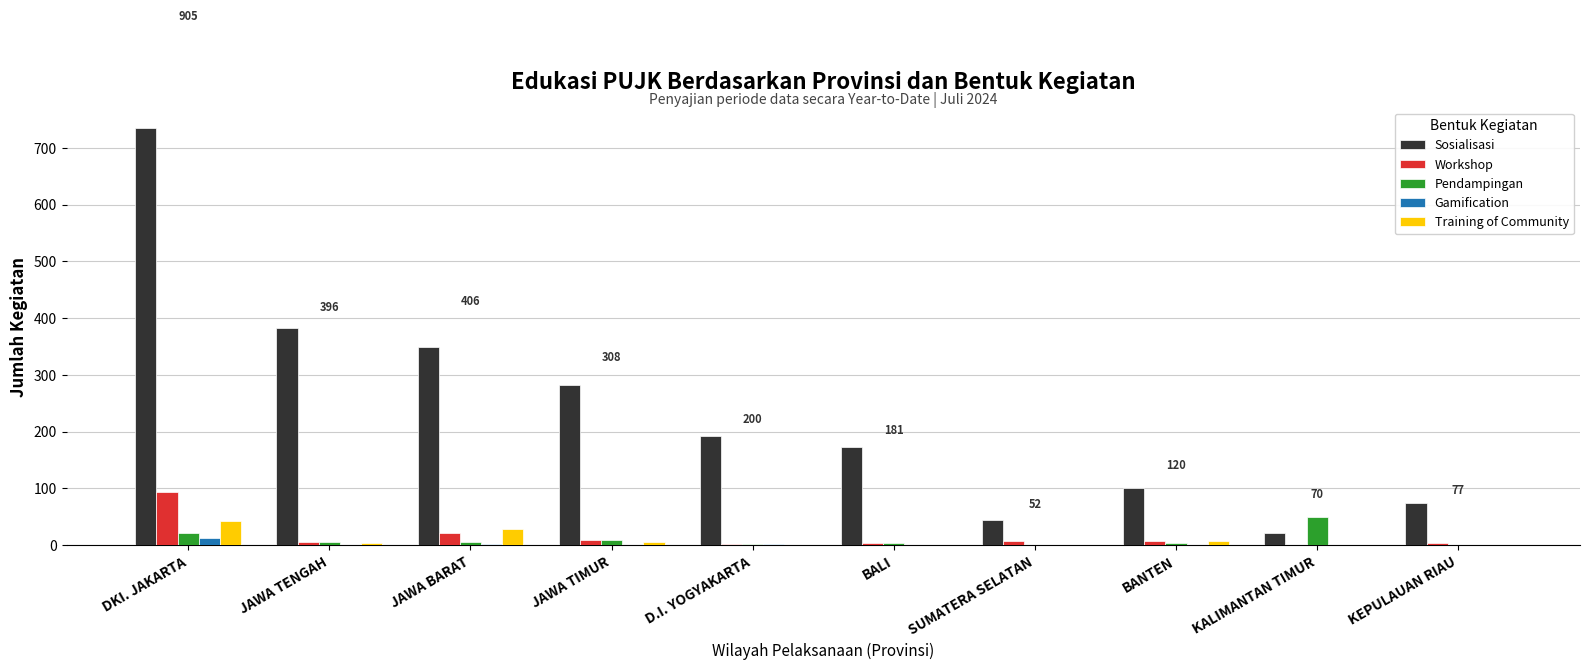

Is the value of Gamification at KEPULAUAN RIAU greater than the value of Sosialisasi at DKI. JAKARTA?

No